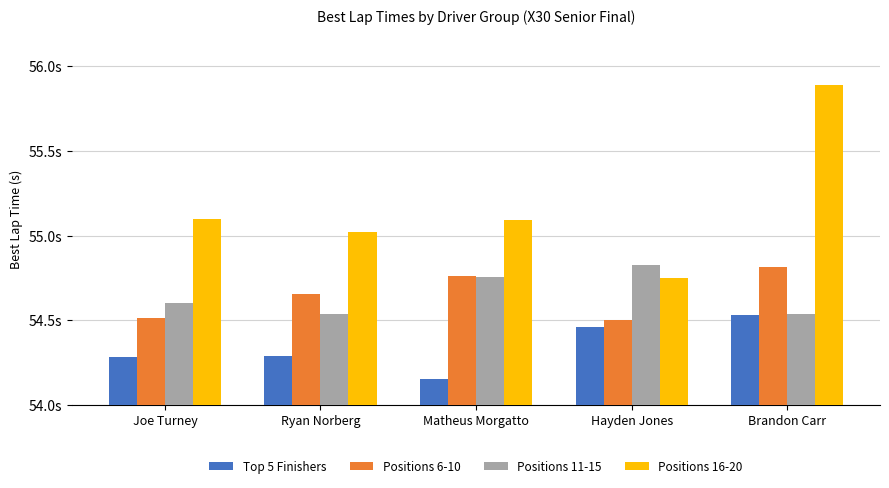

At which label does Top 5 Finishers reach its peak?

Brandon Carr